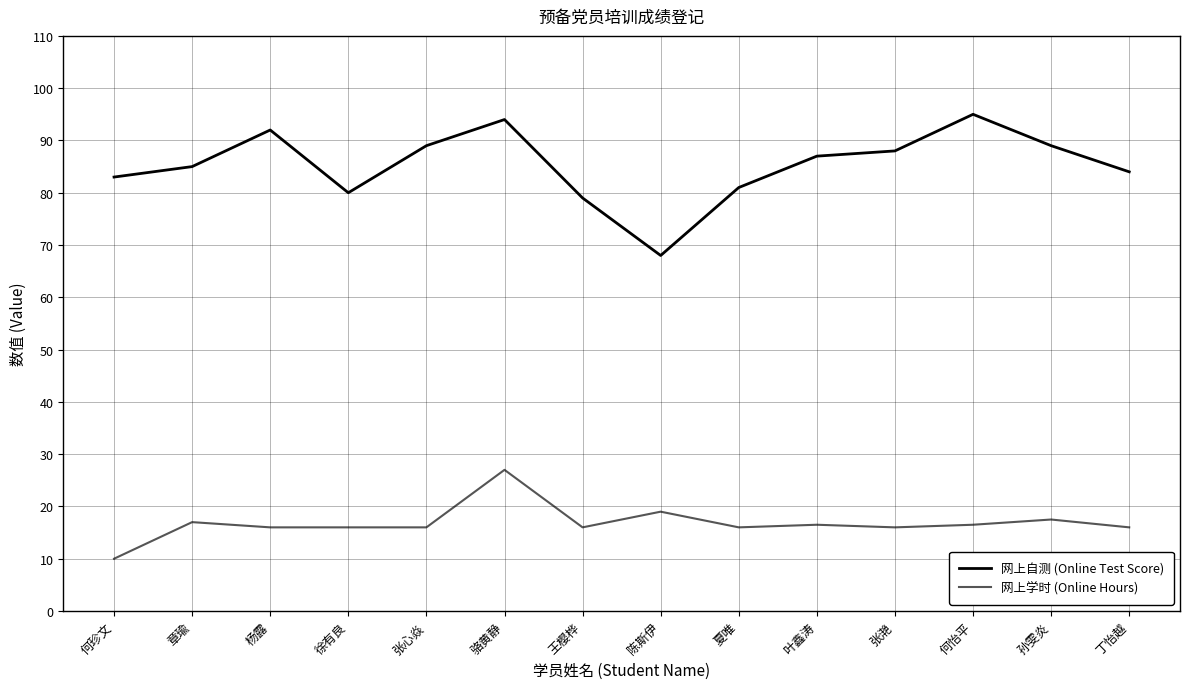

Does the chart have visible grid lines?

Yes